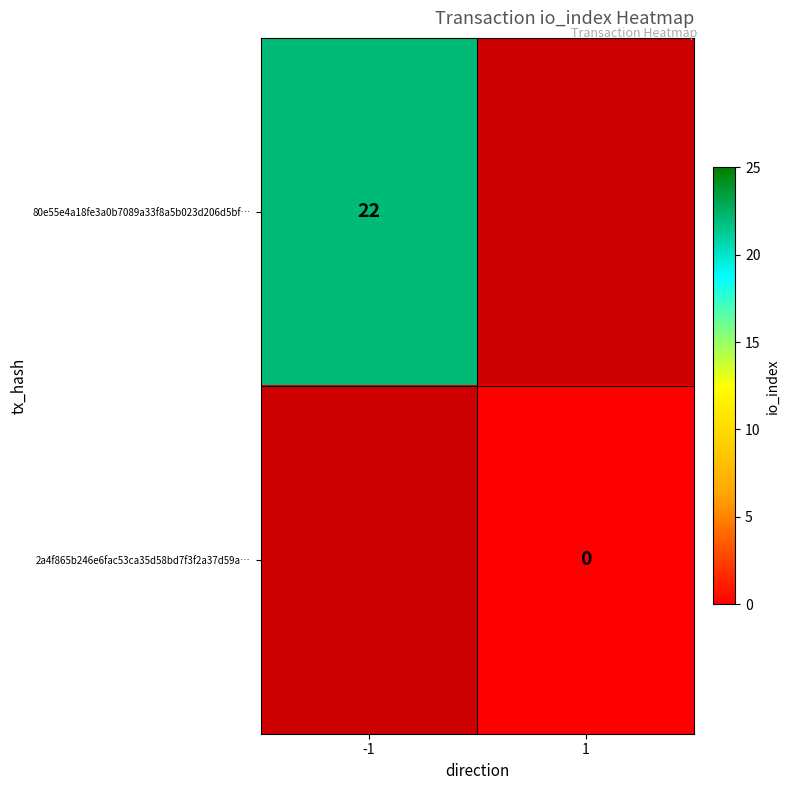

Is the value of 2a4f865b246e6fac53ca35d58bd7f3f2a37d59a… at 1 greater than the value of 80e55e4a18fe3a0b7089a33f8a5b023d206d5bf… at -1?

No